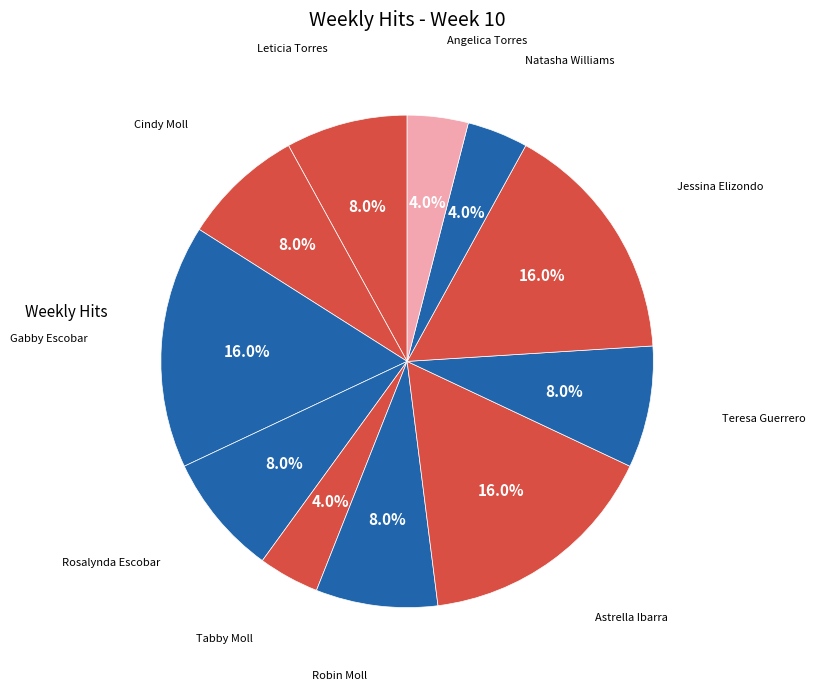

How many segments does this pie chart have?

11